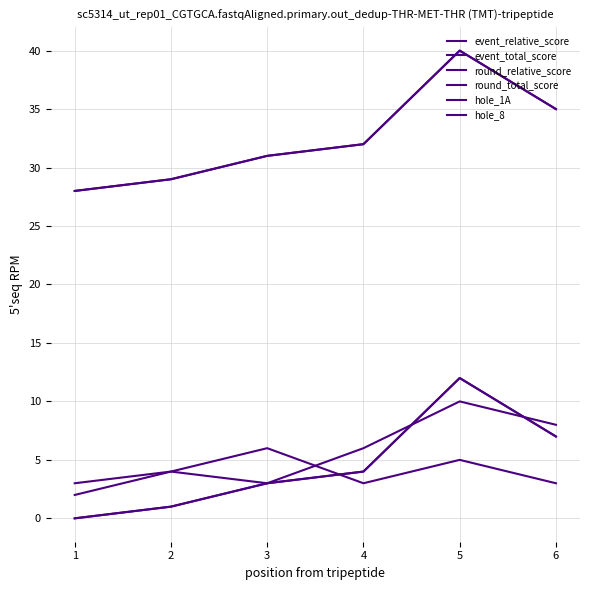

What is the sum of all round_total_score values?

195